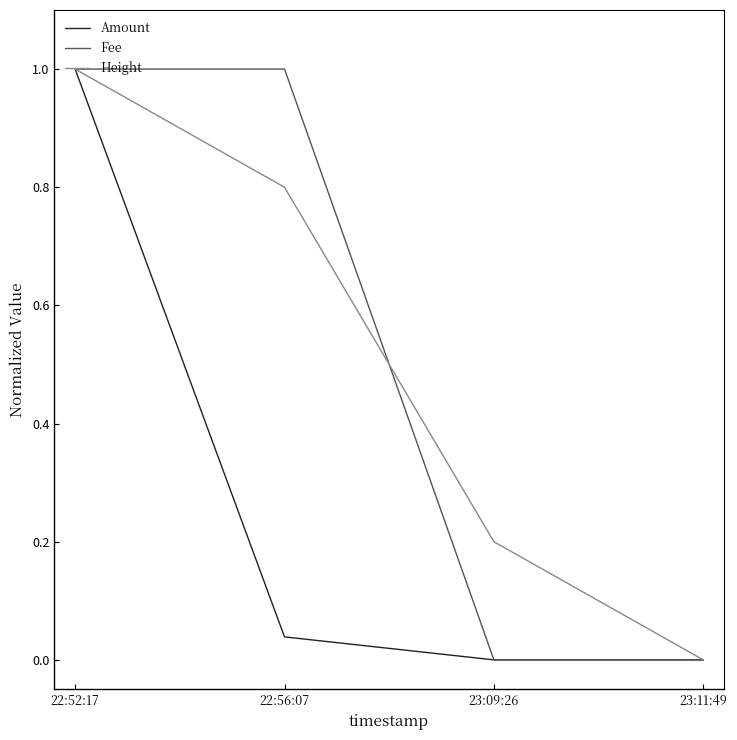

How many lines are shown in the chart?

3